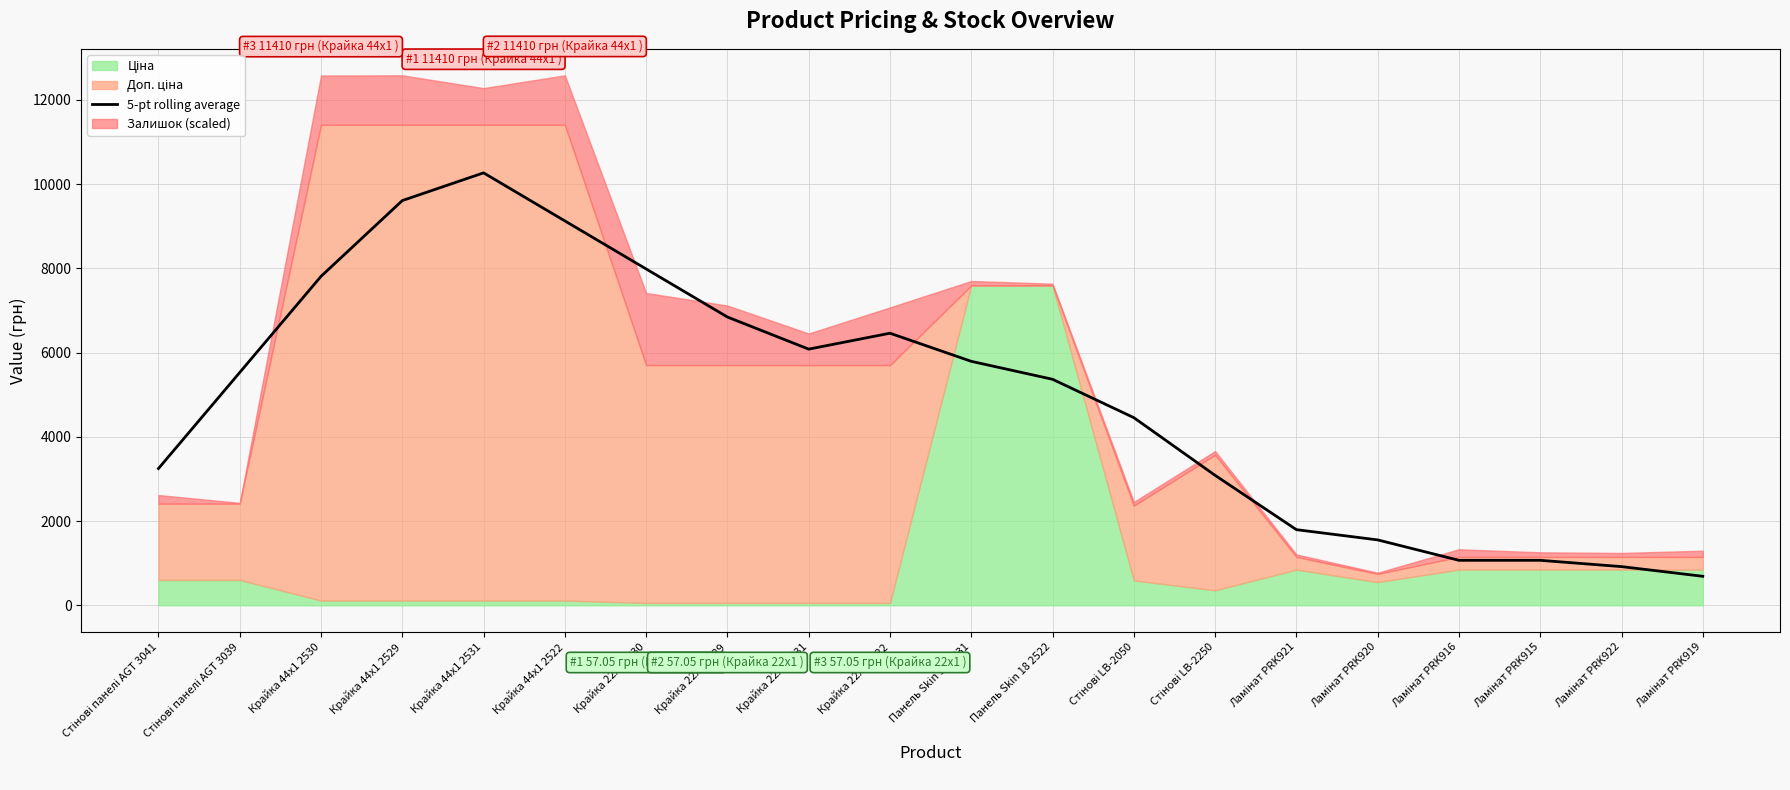

What is the maximum value for 5-pt rolling average?

10269.0